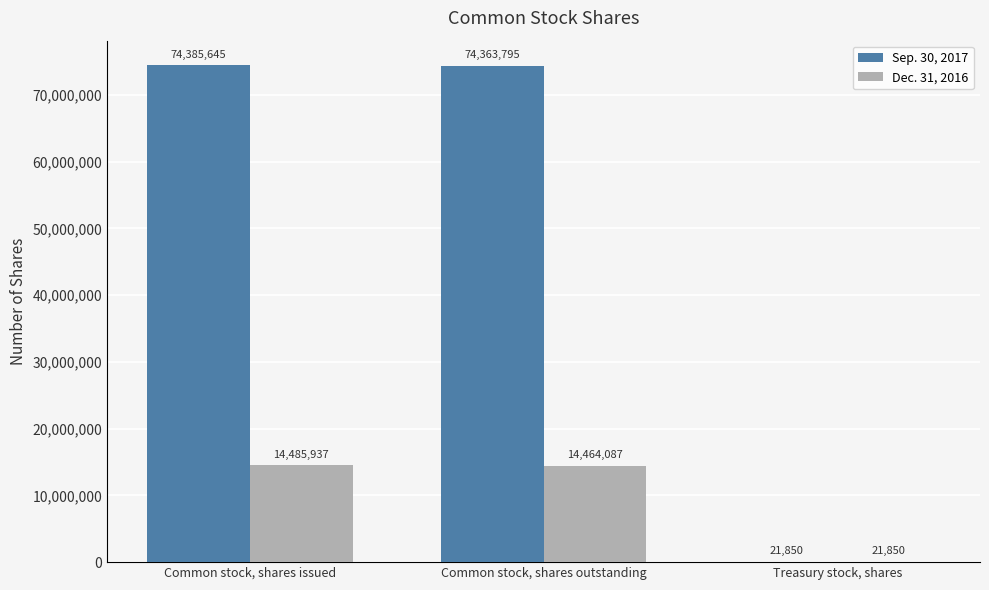

At which label does Sep. 30, 2017 first exceed 74363795?

Common stock, shares issued